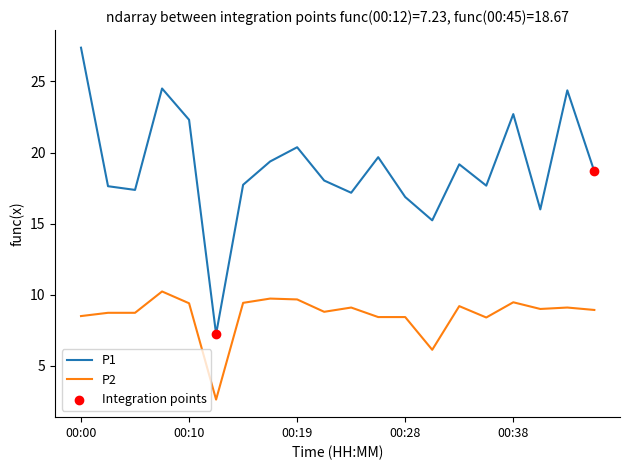

Which series has the widest spread of values?

P1